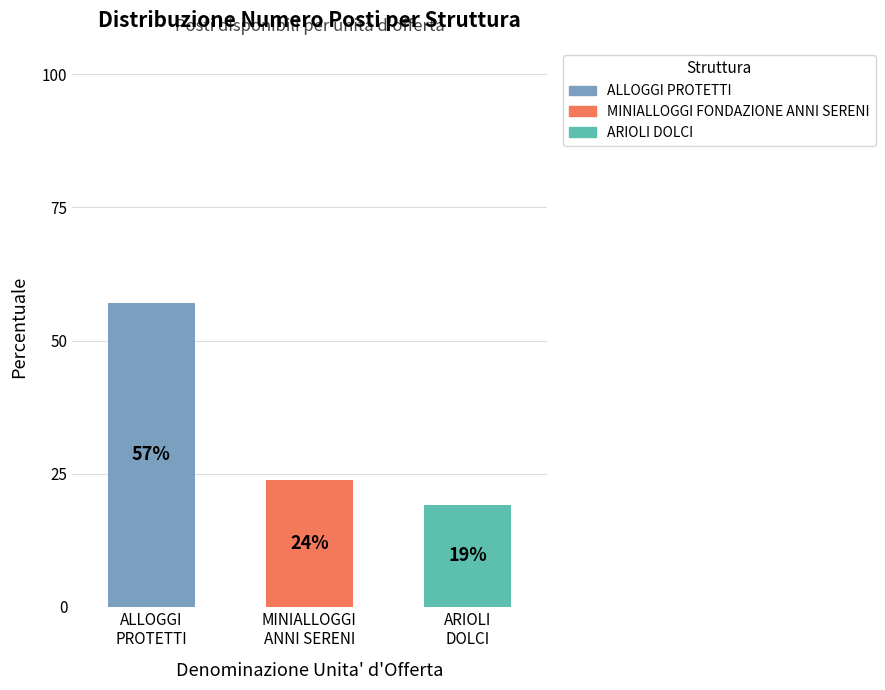

Count the number of data series in this chart.

3